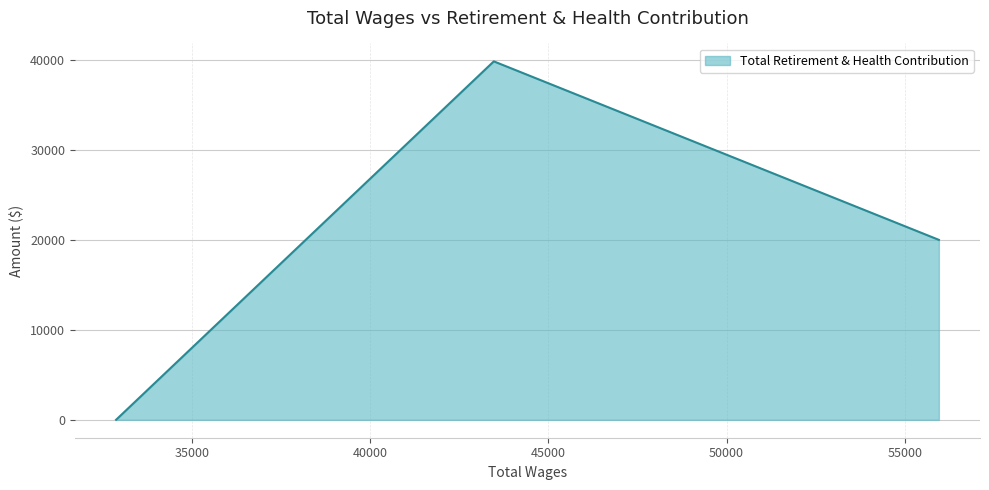

What is the maximum value shown in the chart?

39840